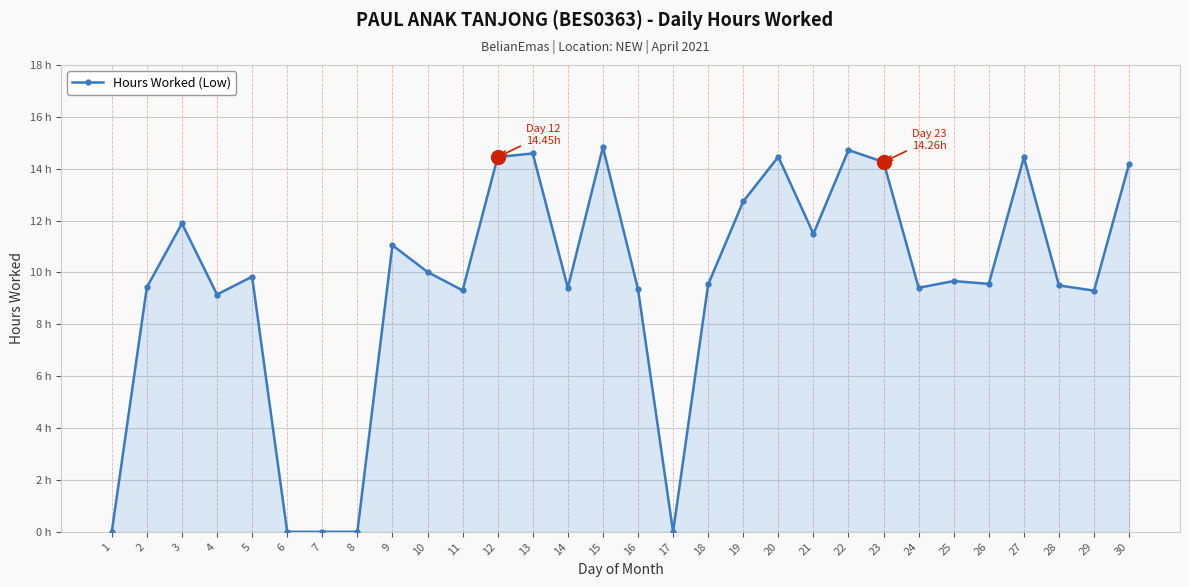

Rank the categories by value from highest to lowest.

15, 22, 13, 20, 12, 27, 23, 30, 19, 3, 21, 9, 10, 5, 25, 26, 18, 28, 2, 14, 24, 16, 11, 29, 4, 1, 6, 7, 8, 17